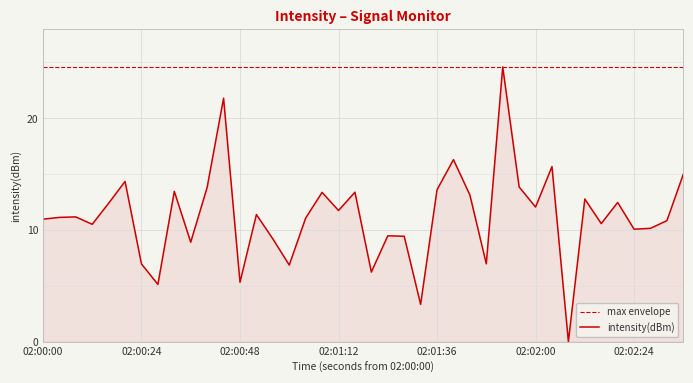

Which series has the widest spread of values?

intensity(dBm)